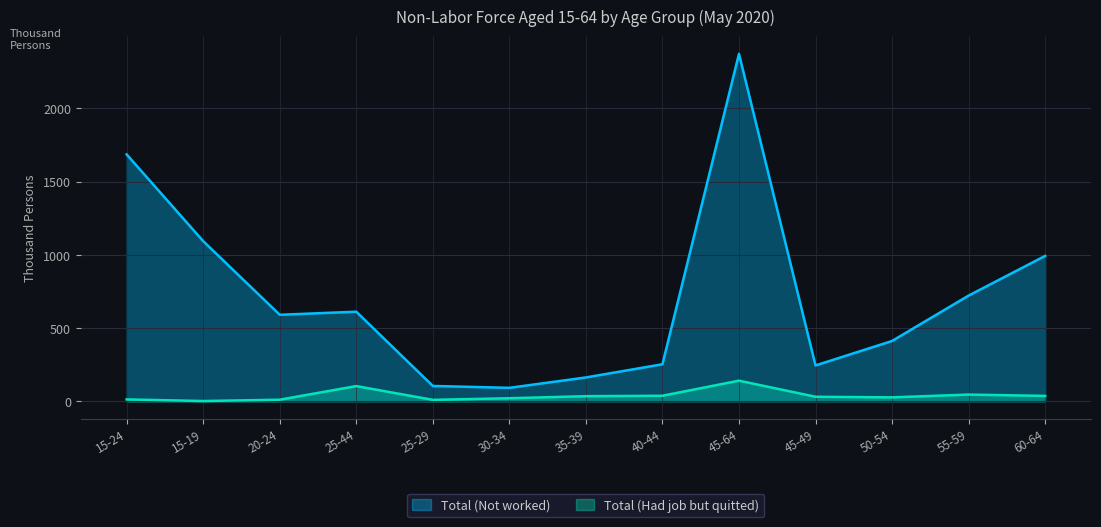

What is the maximum value shown in the chart?

2373